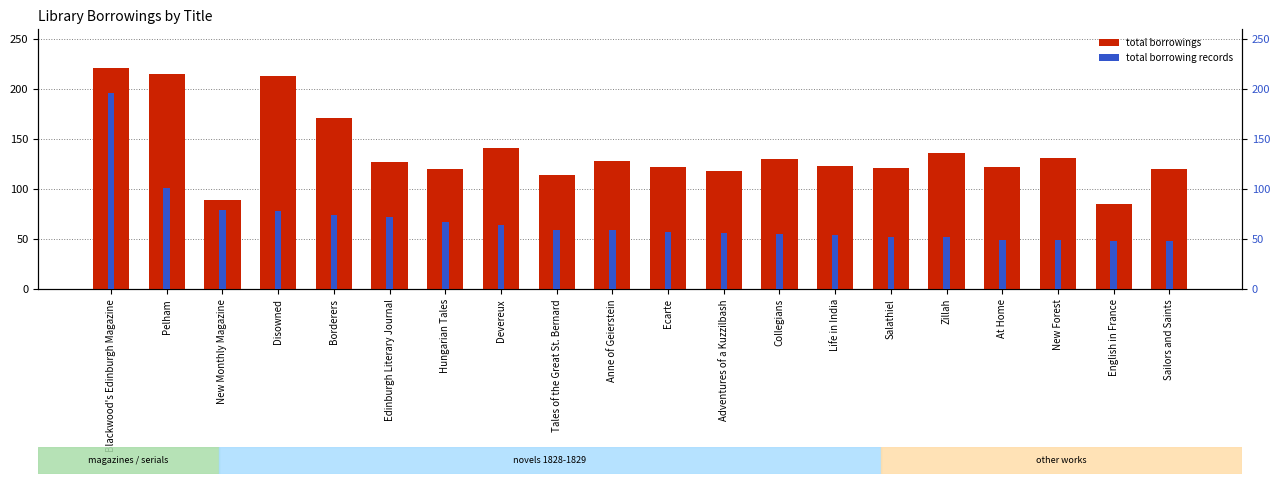

What is the difference between the highest and lowest values at Disowned?

135